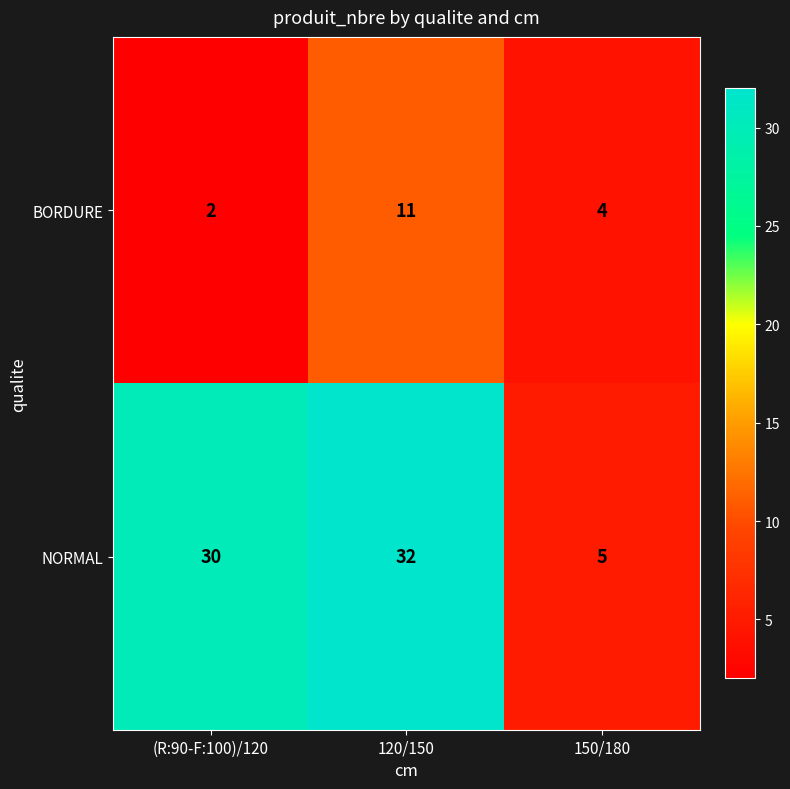

At which category does the chart reach its minimum across all series?

(R:90-F:100)/120